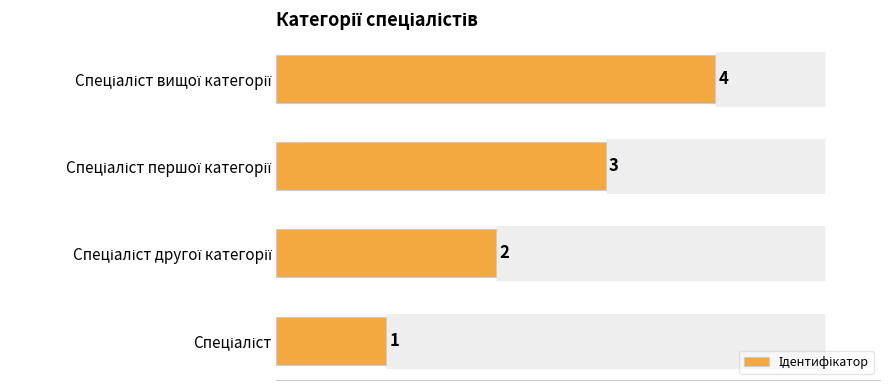

What is the greatest value displayed?

4